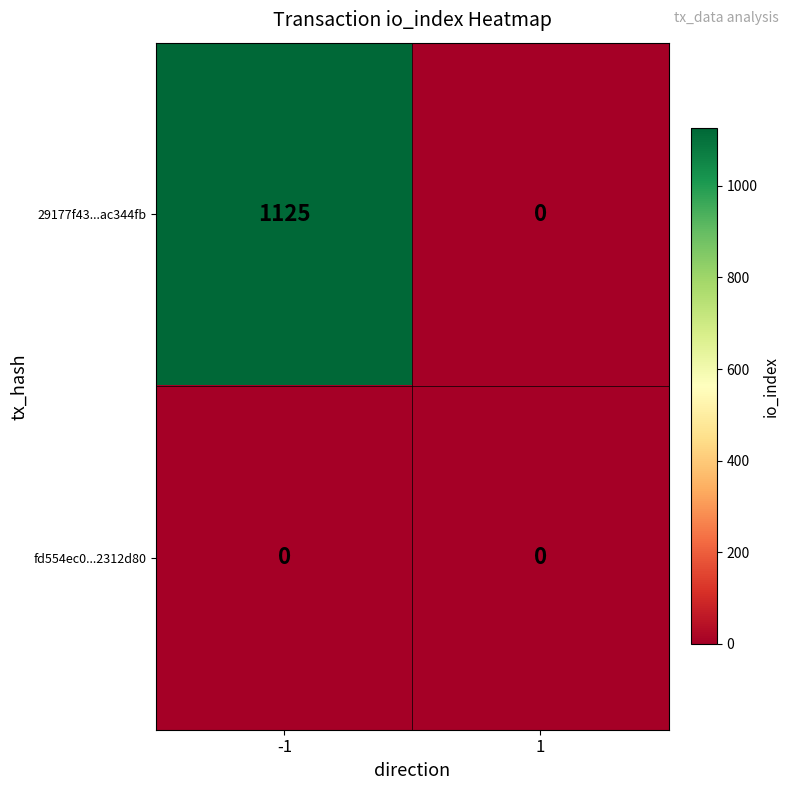

List the series in order of their peak value, highest first.

29177f43...ac344fb, fd554ec0...2312d80